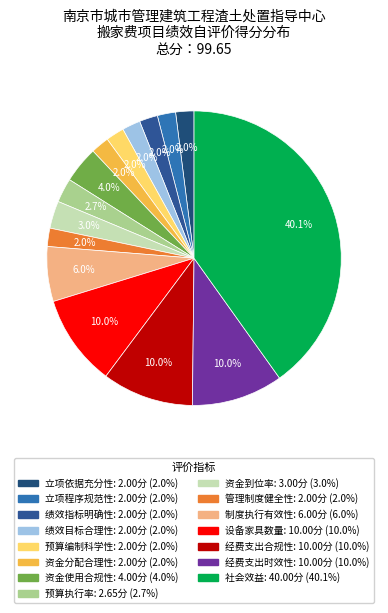

Which has a higher value, 经费支出合规性 or 资金到位率?

经费支出合规性